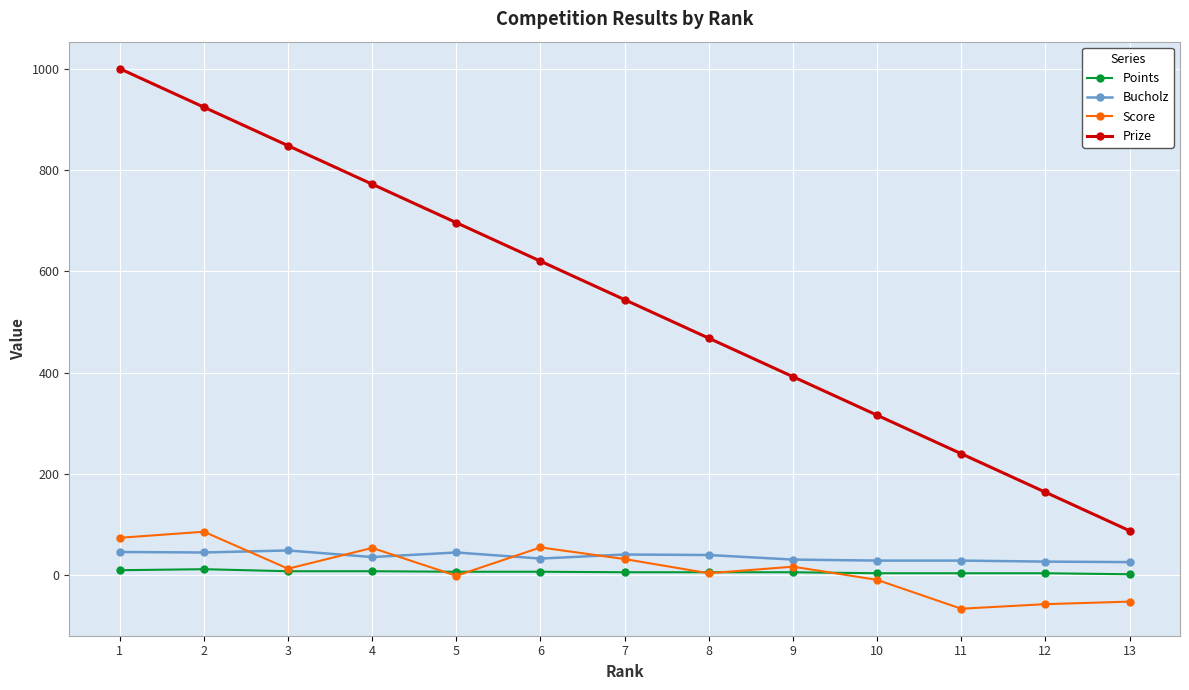

What is the smallest value displayed?

-66